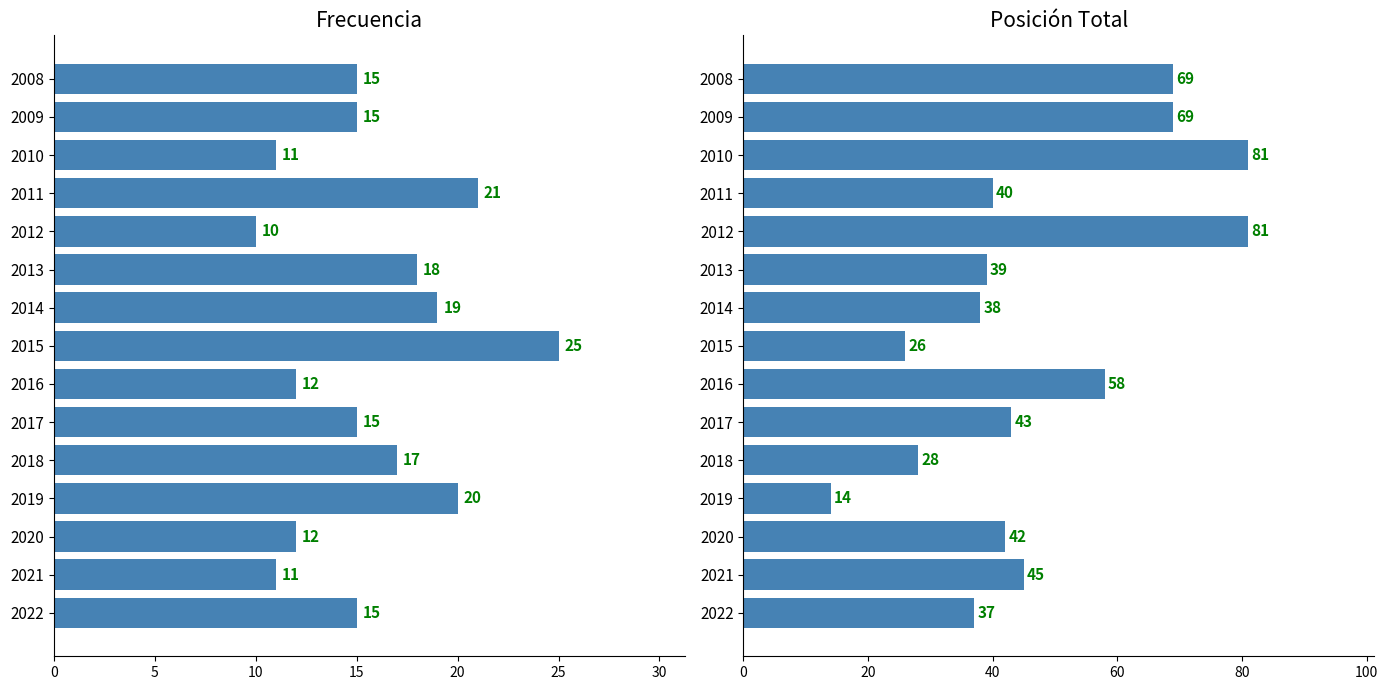

Is the value of Frecuencia at 2014 greater than the value of Posición Total at 2018?

No